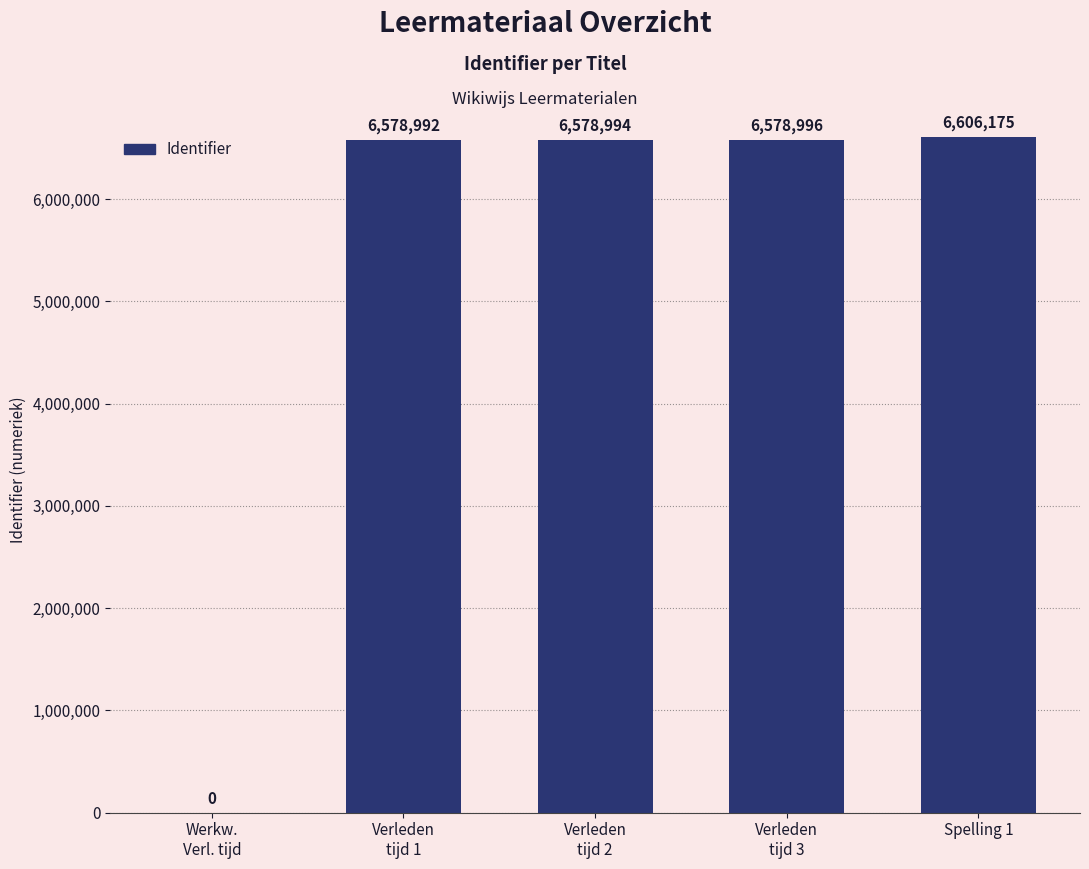

Which label corresponds to the largest value in the chart?

Spelling 1